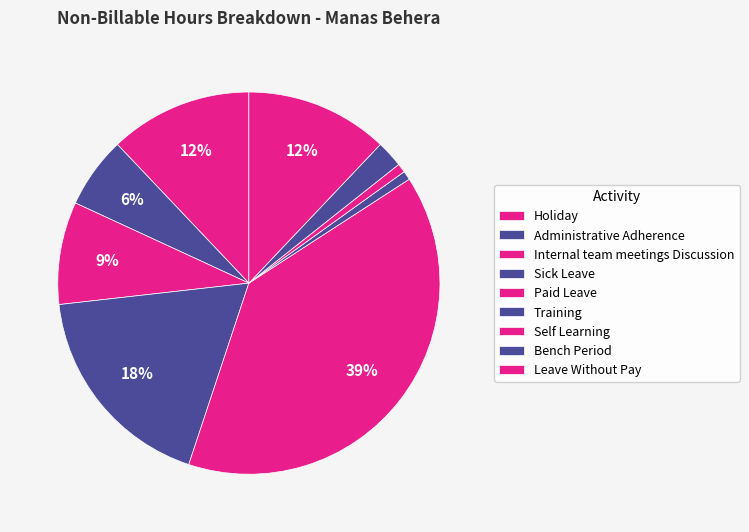

True or false: Self Learning accounts for 1% of the total.

True